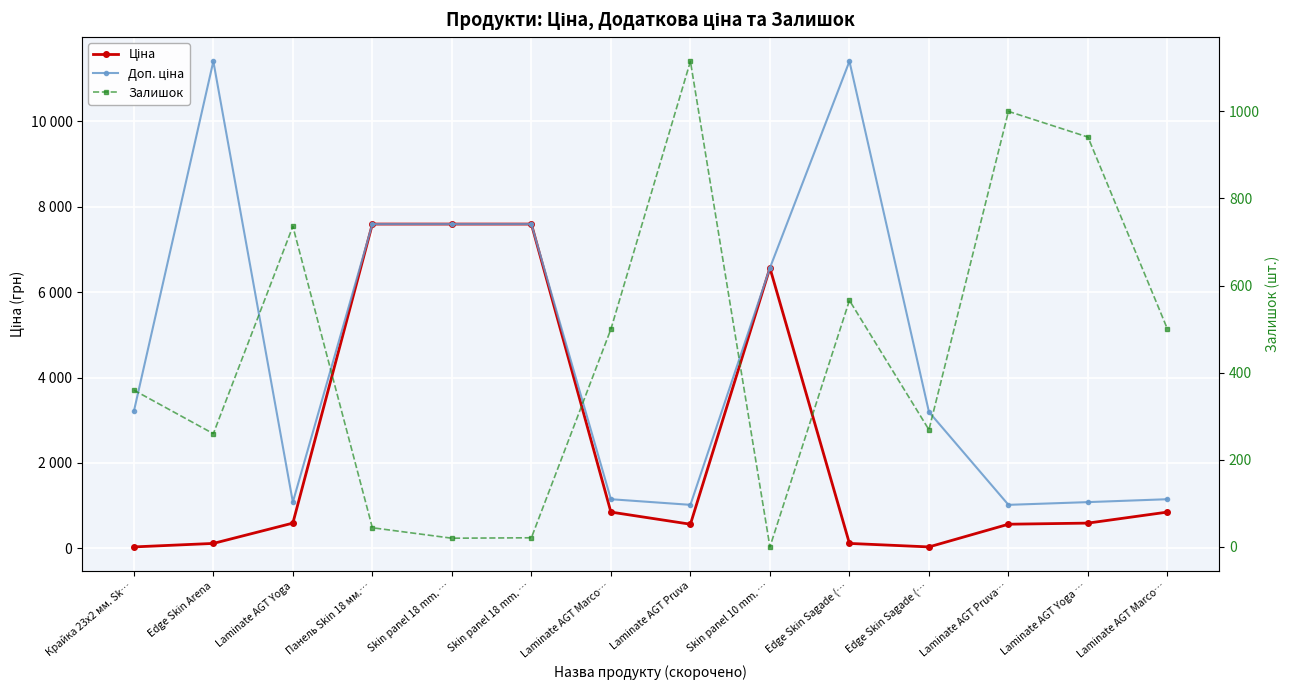

True or false: Доп. ціна and Ціна intersect in this chart.

False